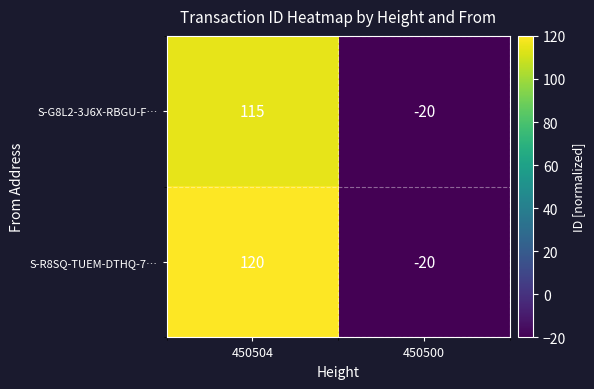

How many negative values does the S-G8L2-3J6X-RBGU-F… series have?

1